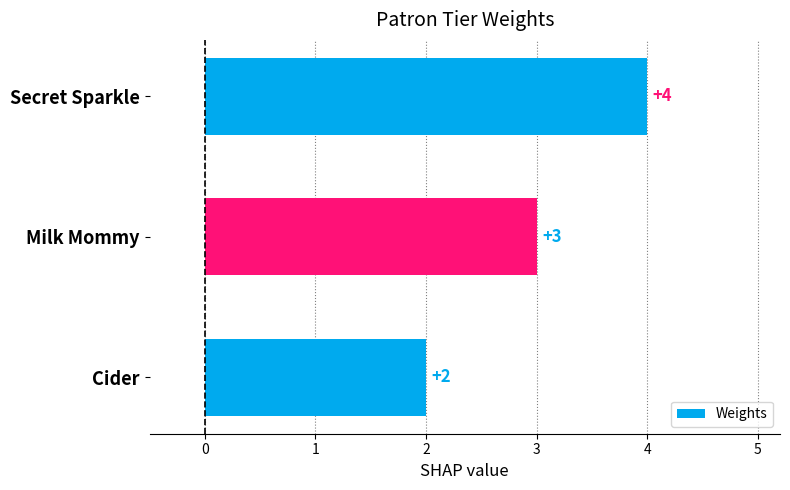

What is the difference between the maximum and minimum values?

2